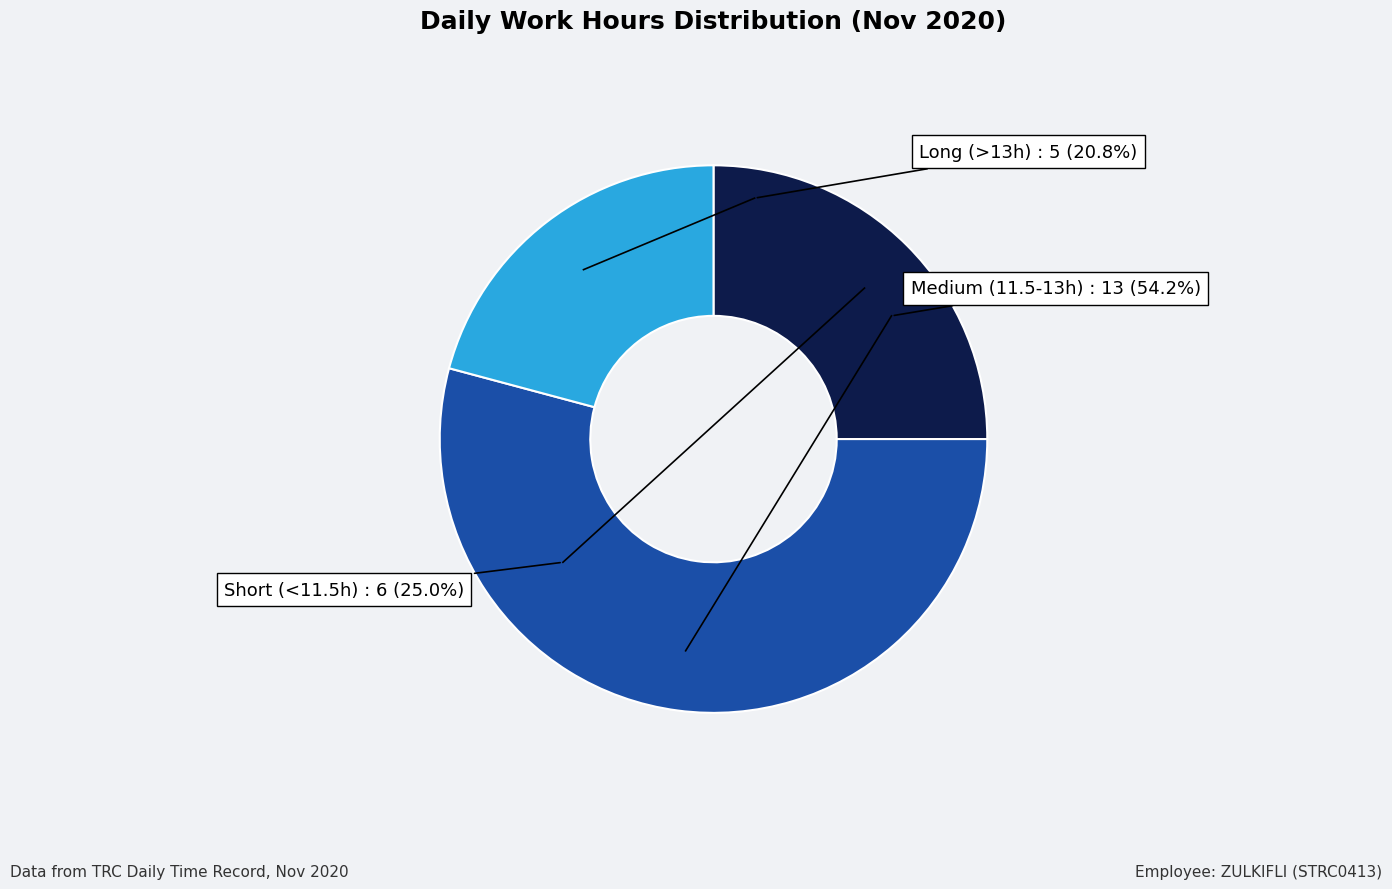

True or false: Fri 20 accounts for 15% of the total.

False